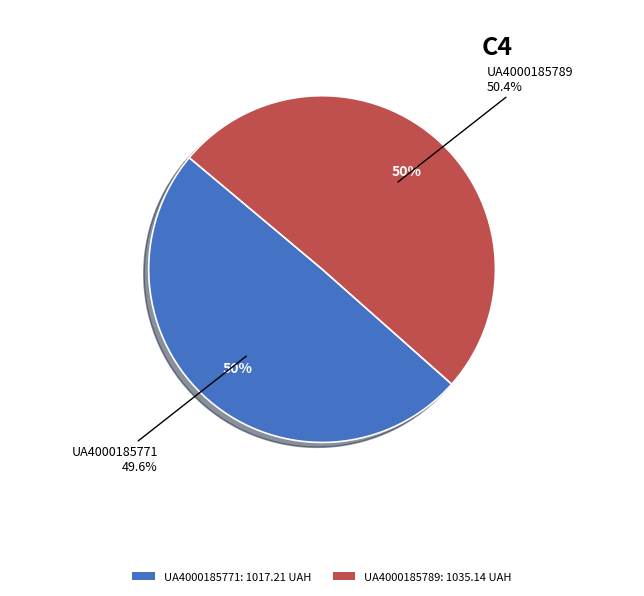

To the nearest percent, what is the difference between the largest and smallest slice percentages?

1%